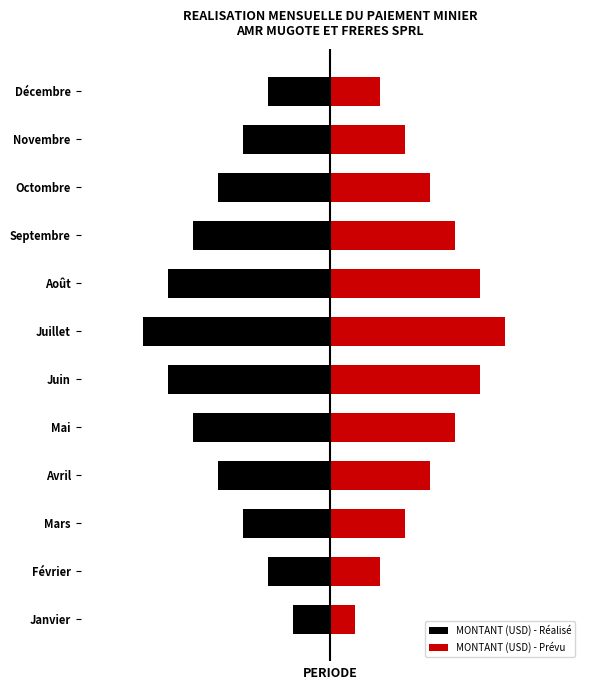

At Mai, list the series in order from smallest to largest.

MONTANT (USD) - Réalisé, MONTANT (USD) - Prévu